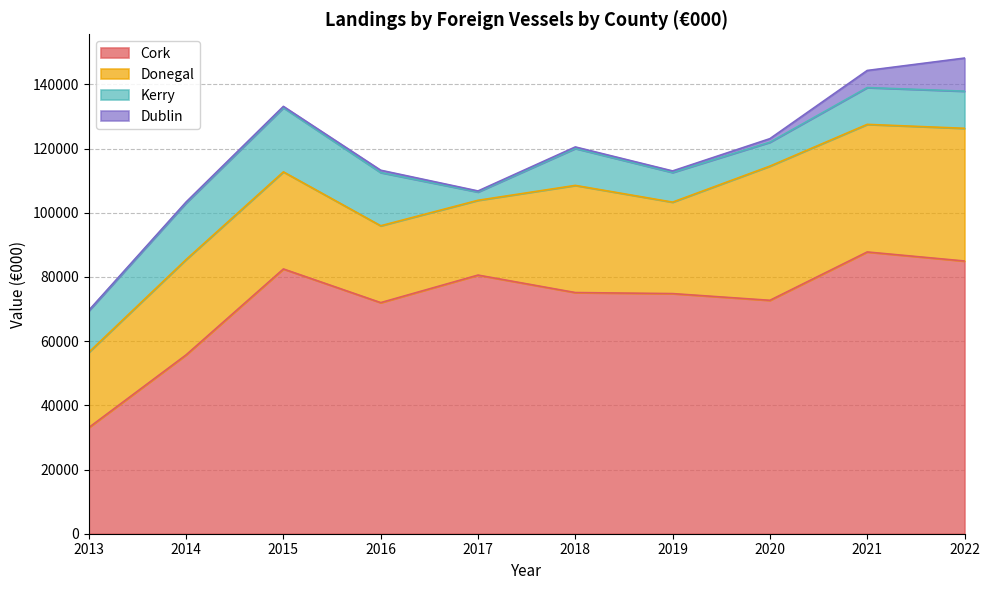

True or false: Kerry and Dublin cross at least once.

False